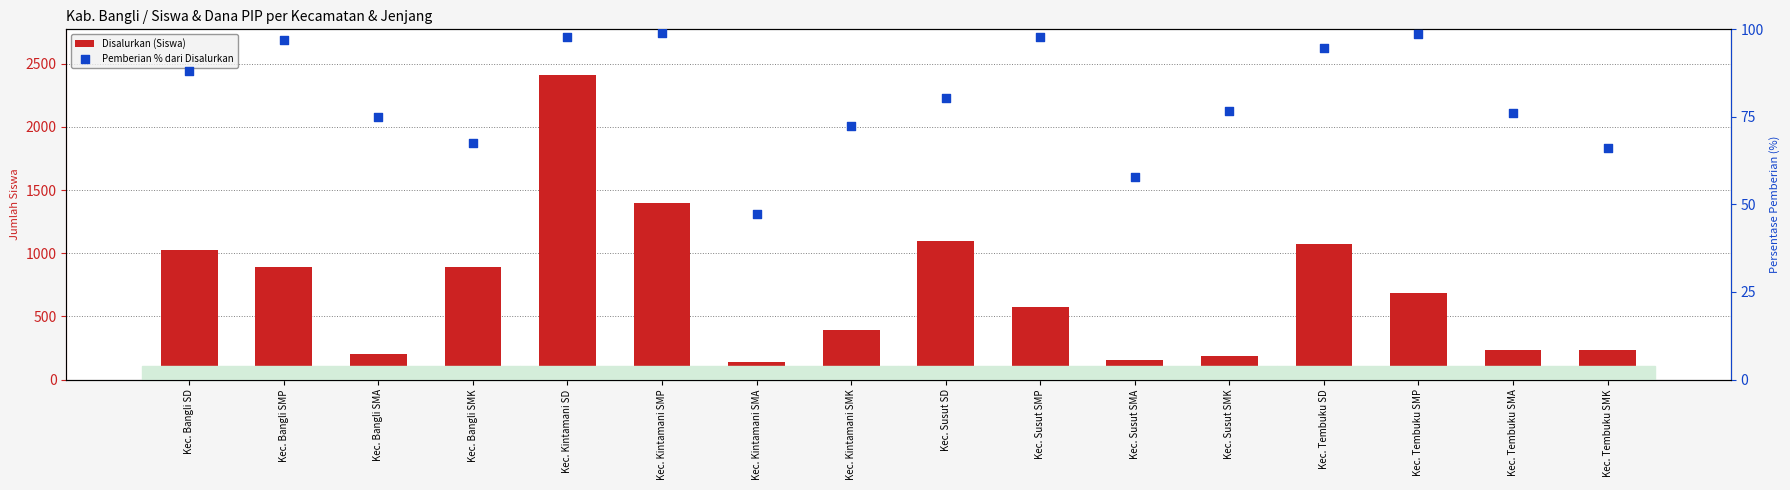

Which series has the largest total across all categories?

Disalurkan (Siswa)